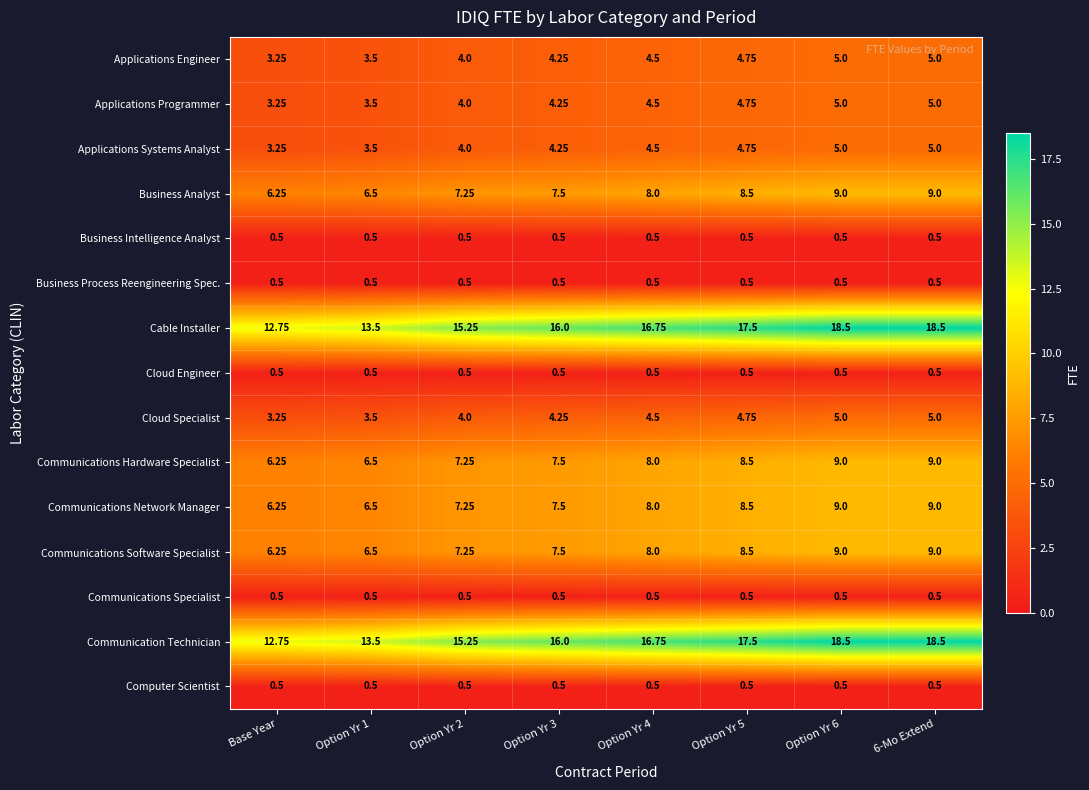

What is the total value across all series at Option Yr 2?

78.0